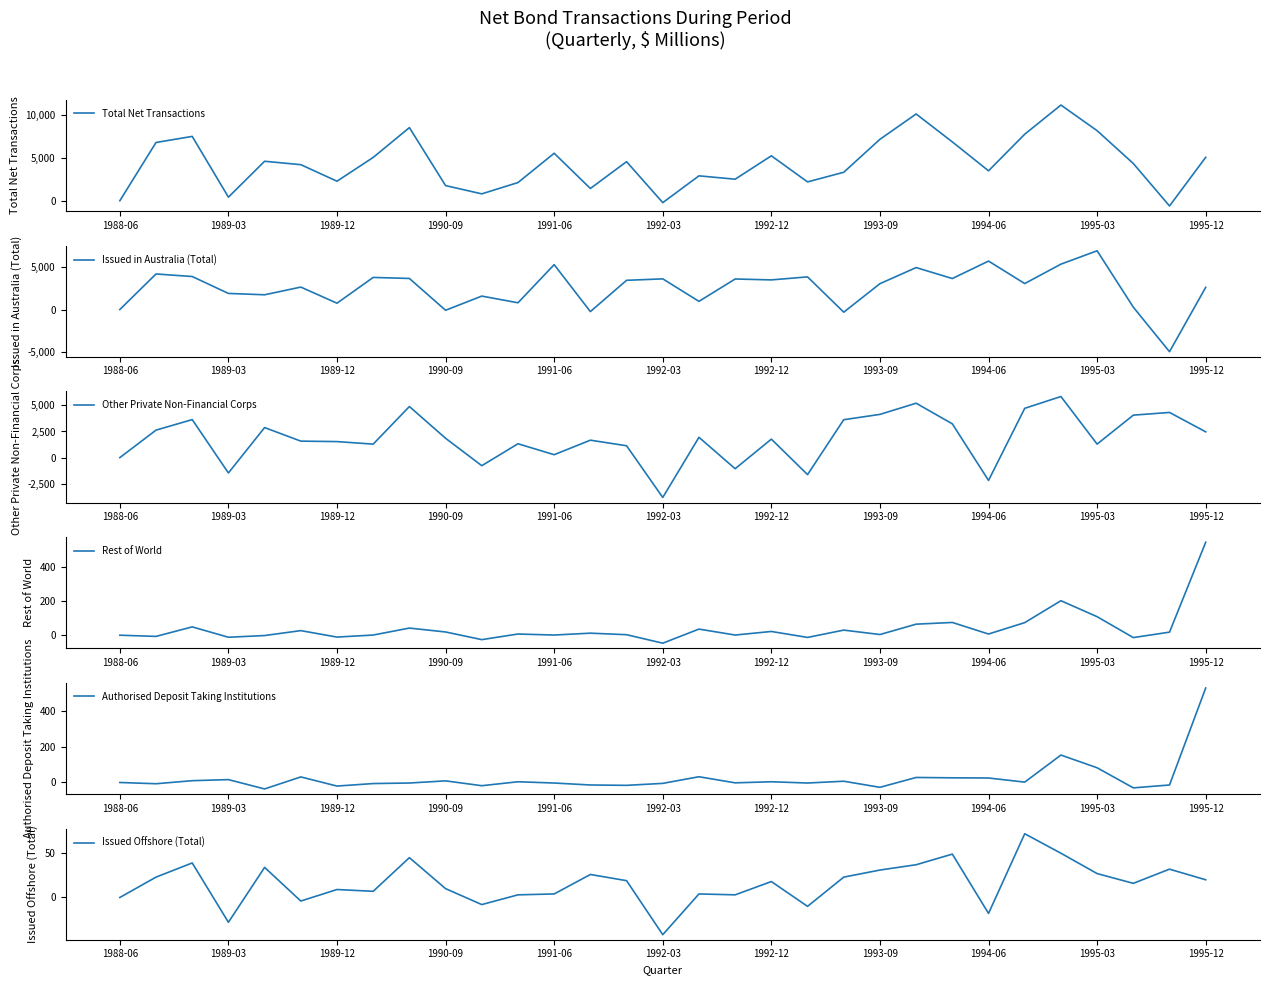

Which category has the lowest value in the Other Private Non-Financial Corps series?

1992-03